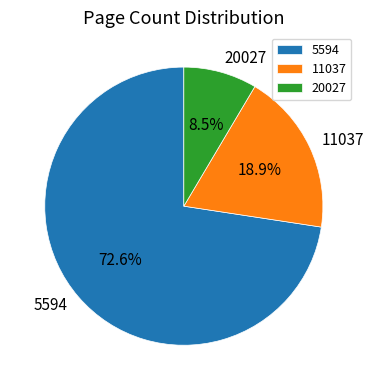

To the nearest percent, what is the average slice percentage?

33%